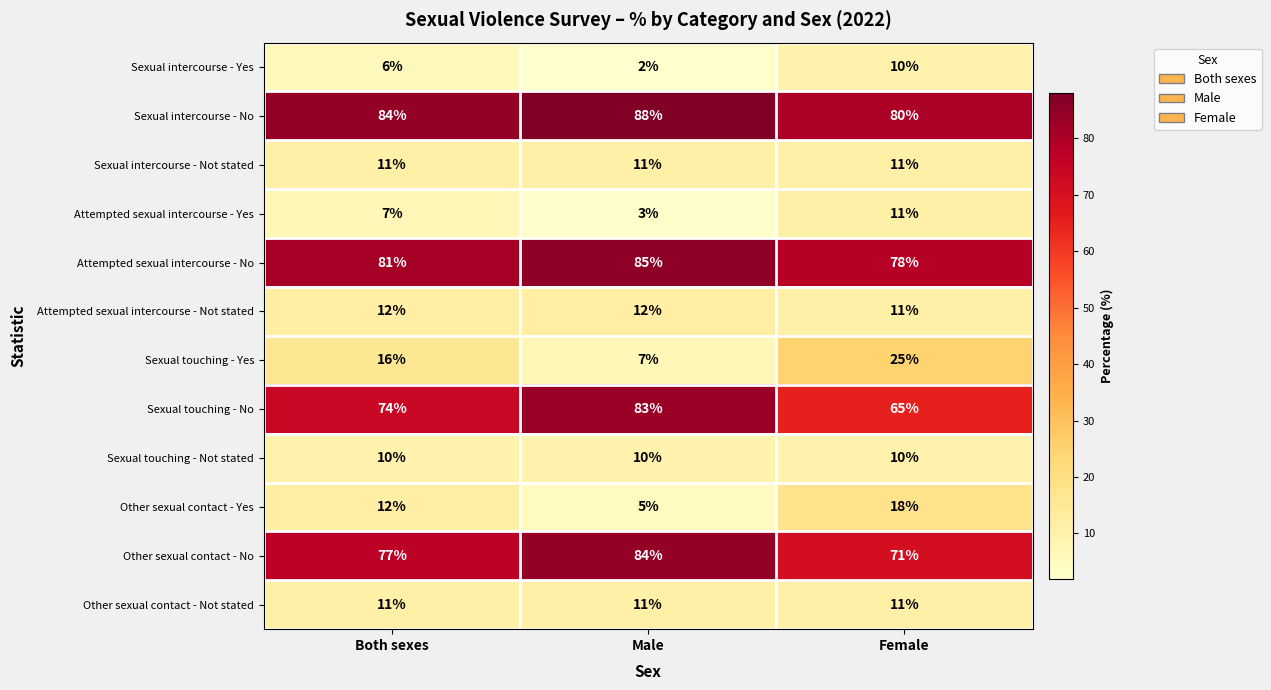

What is the spread (max minus min) of values at Both sexes?

78